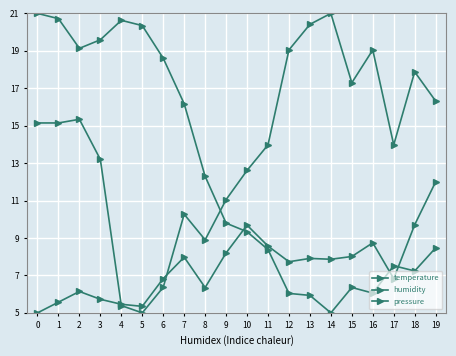

At which category is the sum across all series the highest?

1